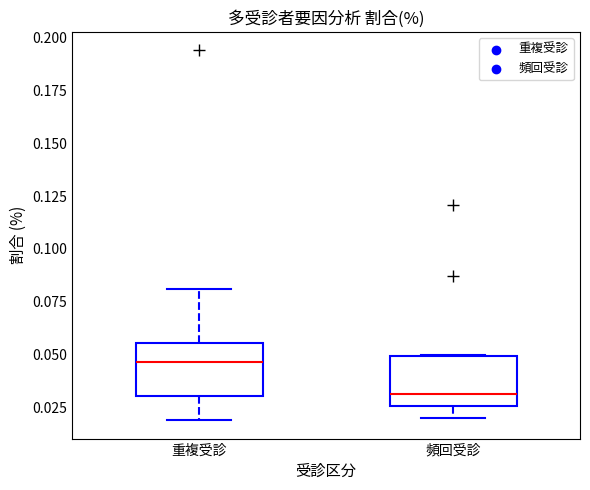

Where does the upper whisker of the box for 重複受診 end on the y-axis? The values are not printed on the chart, so give them approximately, as read against the axis.

0.080